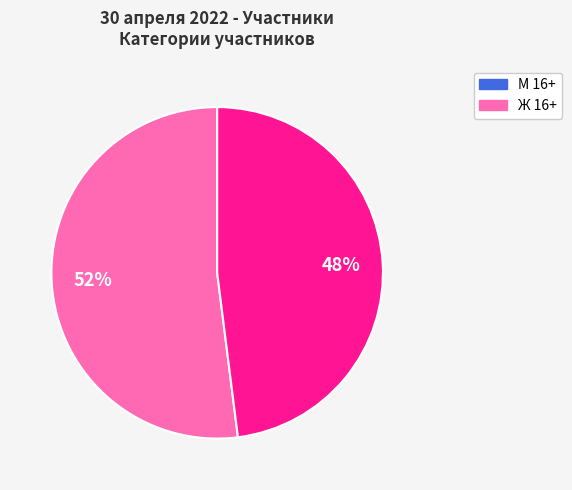

Which category accounts for the majority?

М 16+